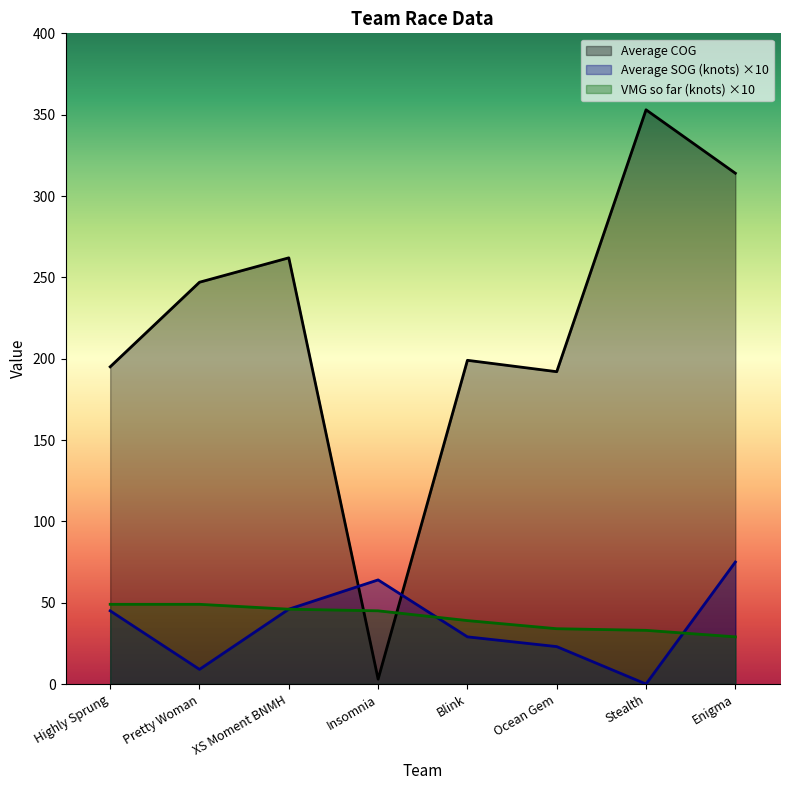

List the labels in order of Average SOG (knots) value, smallest first.

Stealth, Pretty Woman, Ocean Gem, Blink, Highly Sprung, XS Moment BNMH, Insomnia, Enigma